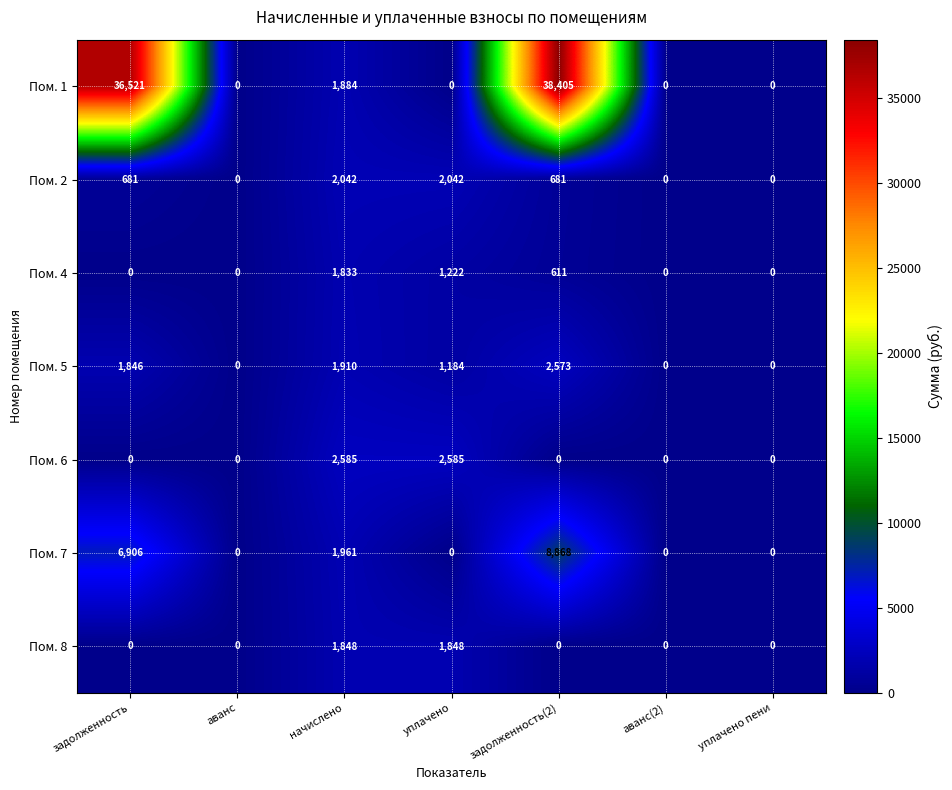

What is the sum of the Пом. 2 values at задолженность(2) and уплачено пени?

681